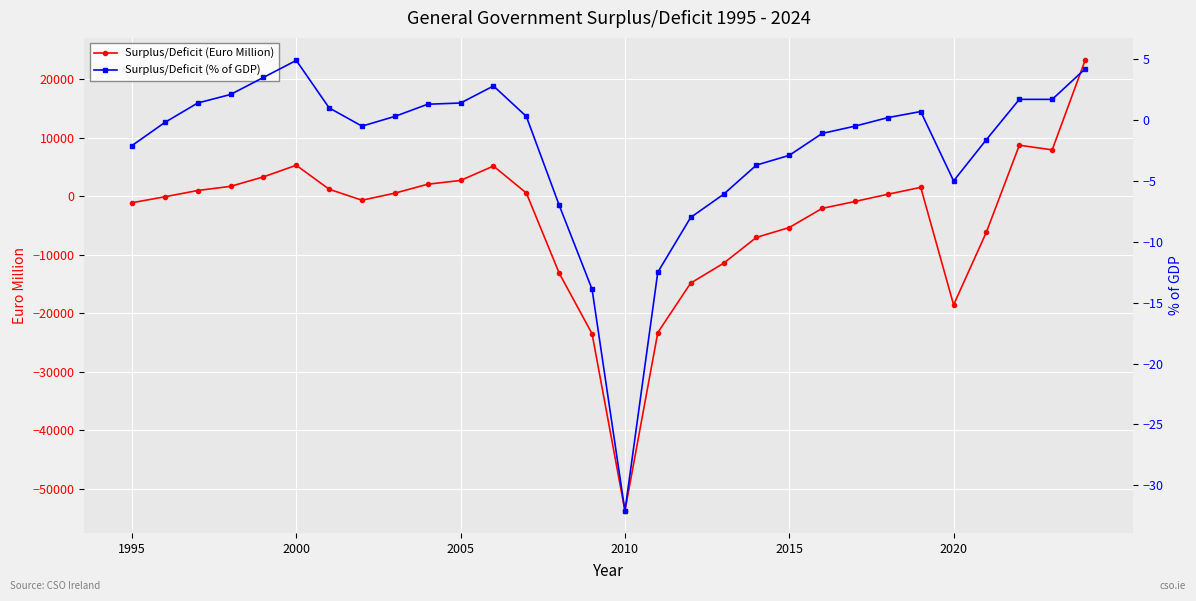

What is the highest value of the Surplus/Deficit (Euro Million) series?

23180